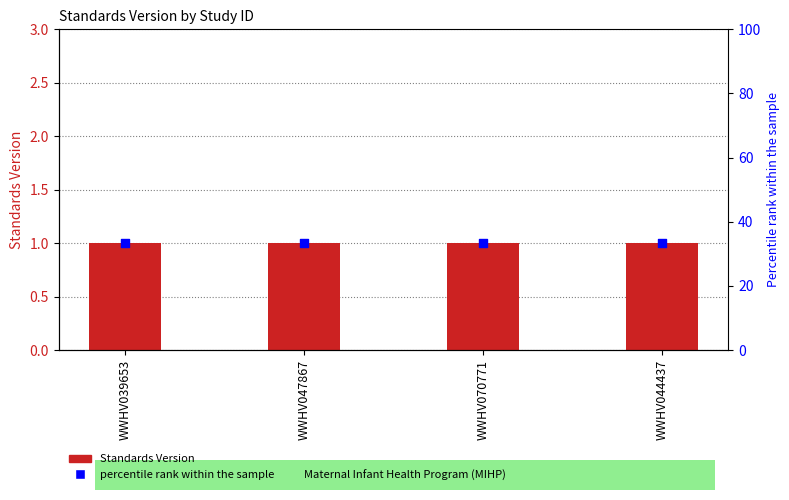

At how many categories does at least one series exceed 17?

4